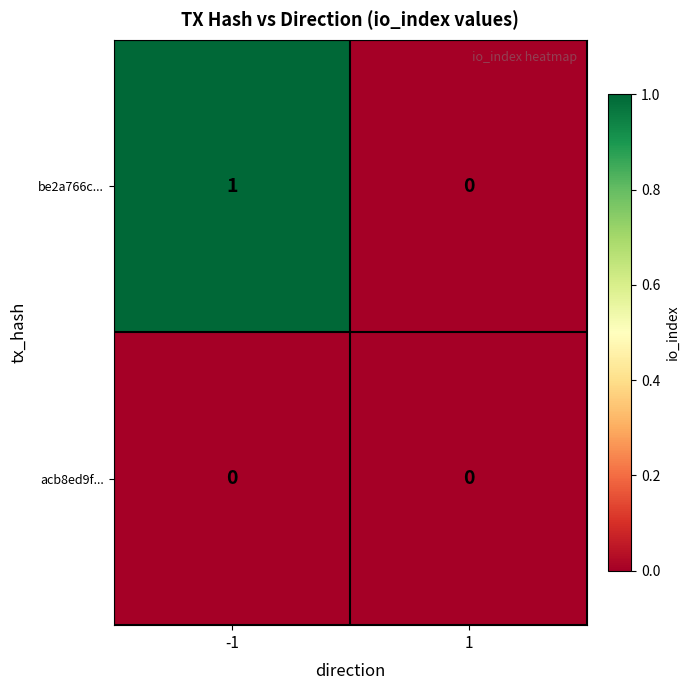

Which series has the widest spread of values?

be2a766c...